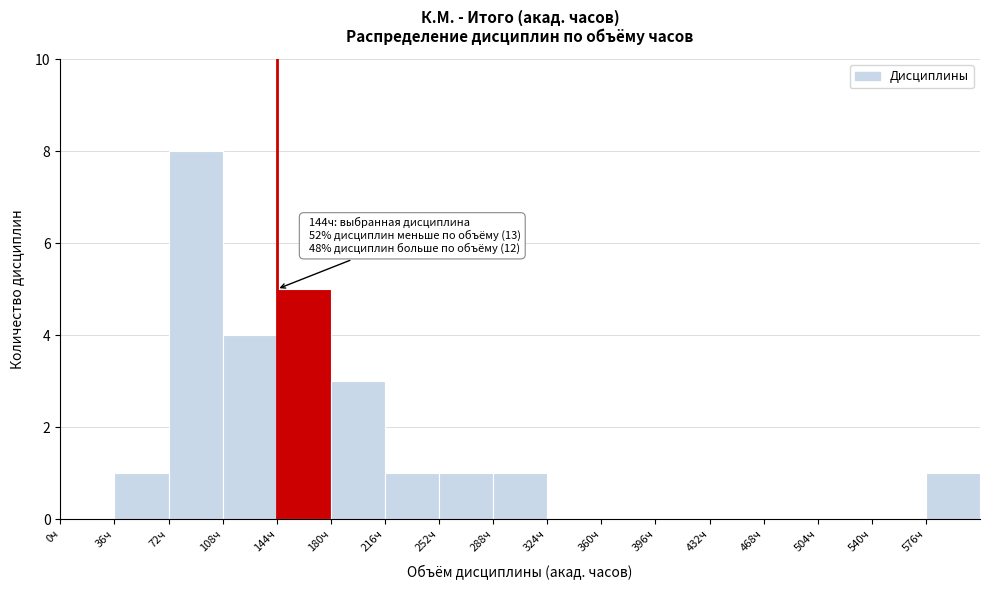

Over which range of the x-axis is the bar tallest?

72 to 108